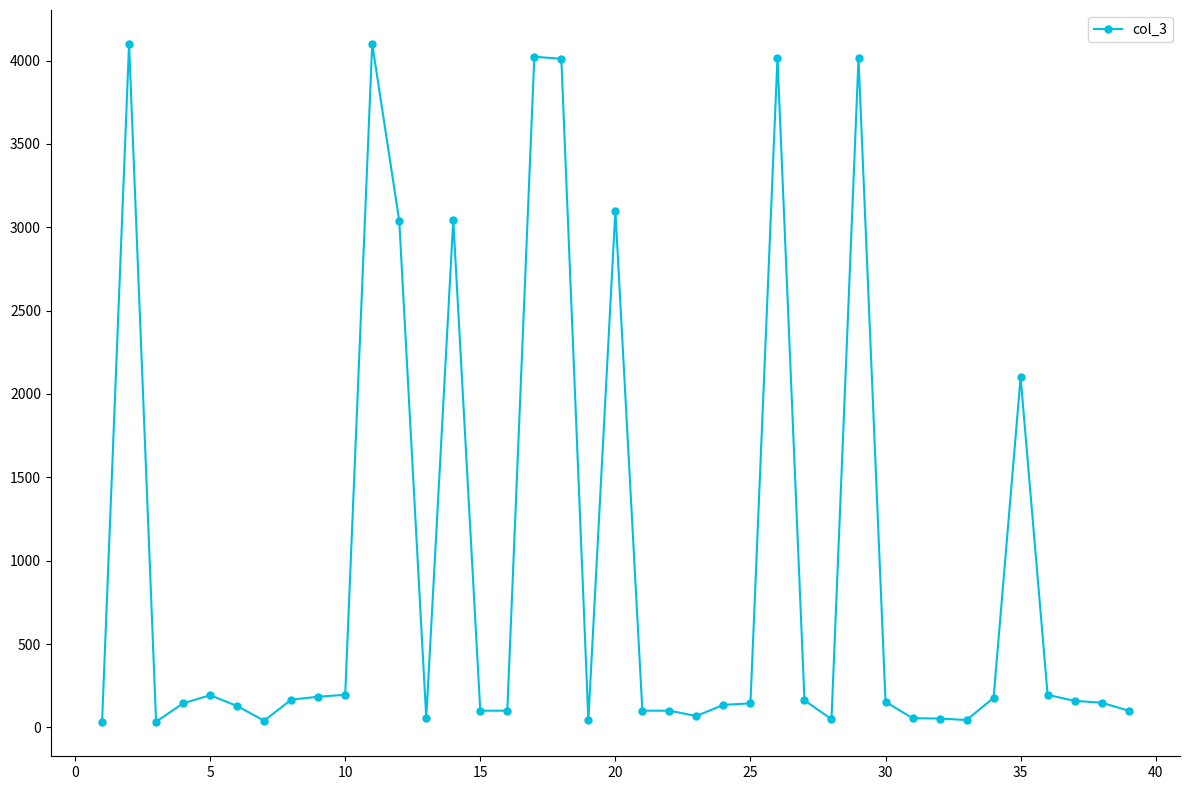

What is the average value?

995